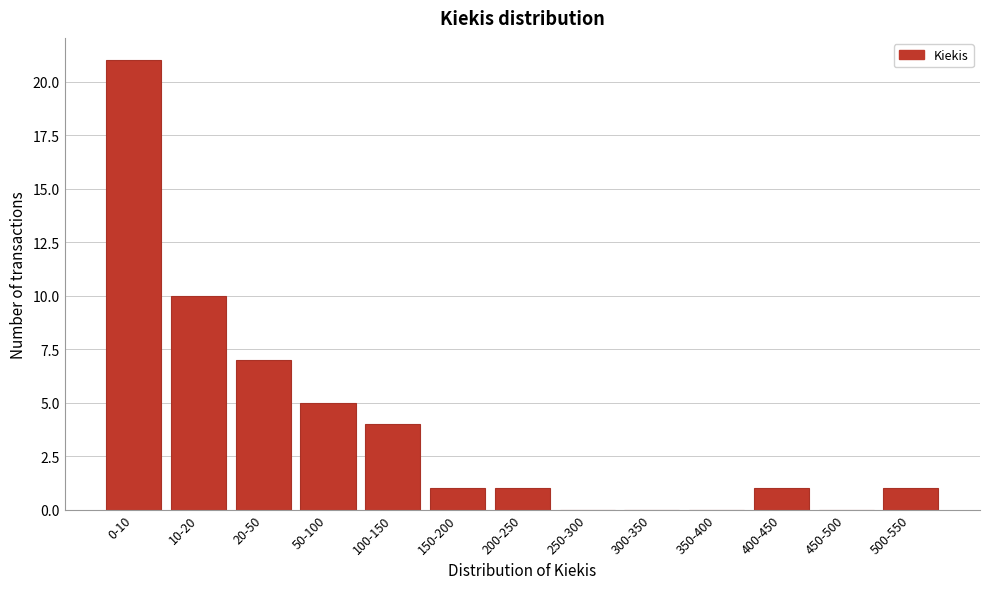

Reading right to left, extract all data points from this chart.

500-550=1	450-500=0	400-450=1	350-400=0	300-350=0	250-300=0	200-250=1	150-200=1	100-150=4	50-100=5	20-50=7	10-20=10	0-10=21